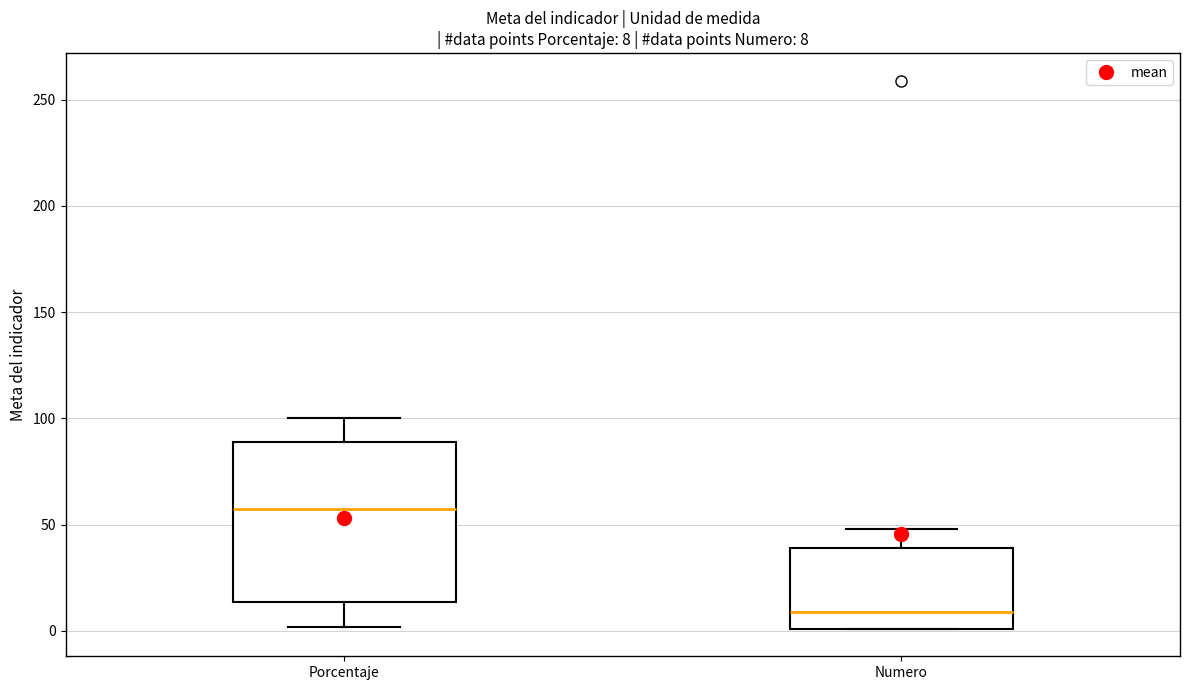

Comparing the boxes themselves (not the whiskers), which one is the tallest?

Porcentaje